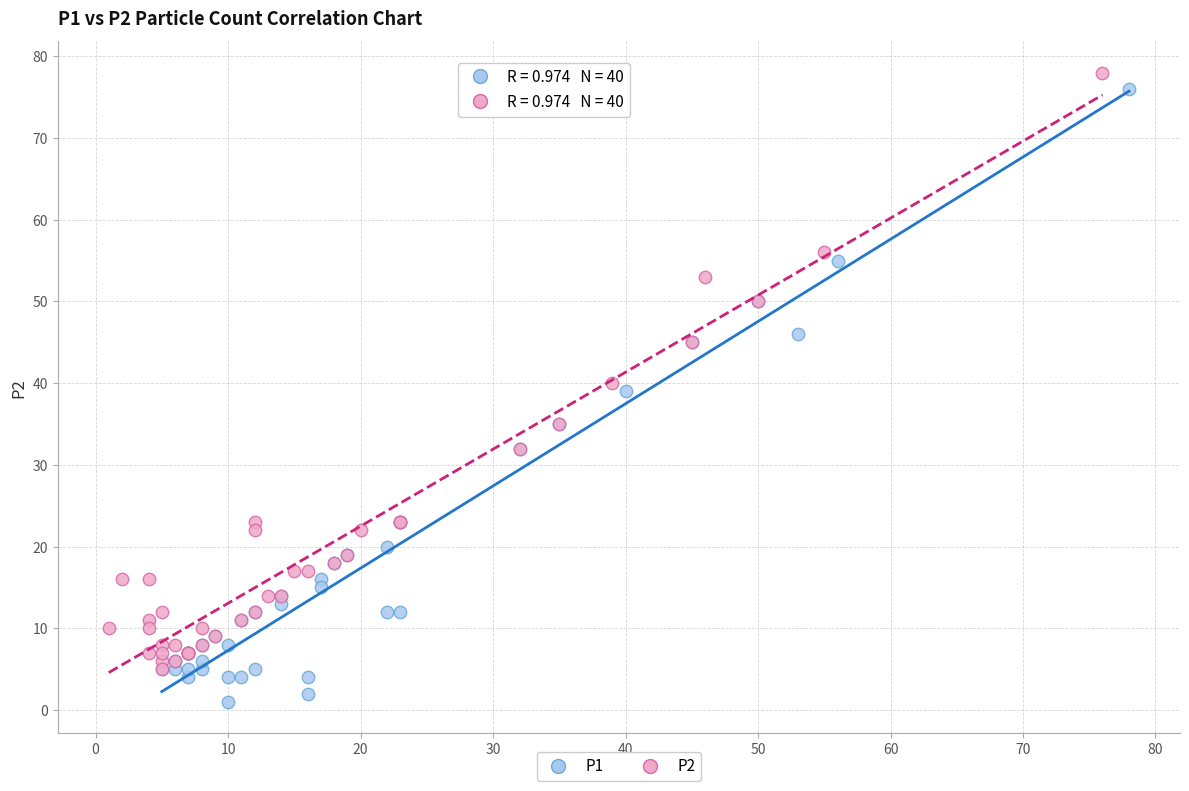

What are all the series names shown in the legend?

P1, P2